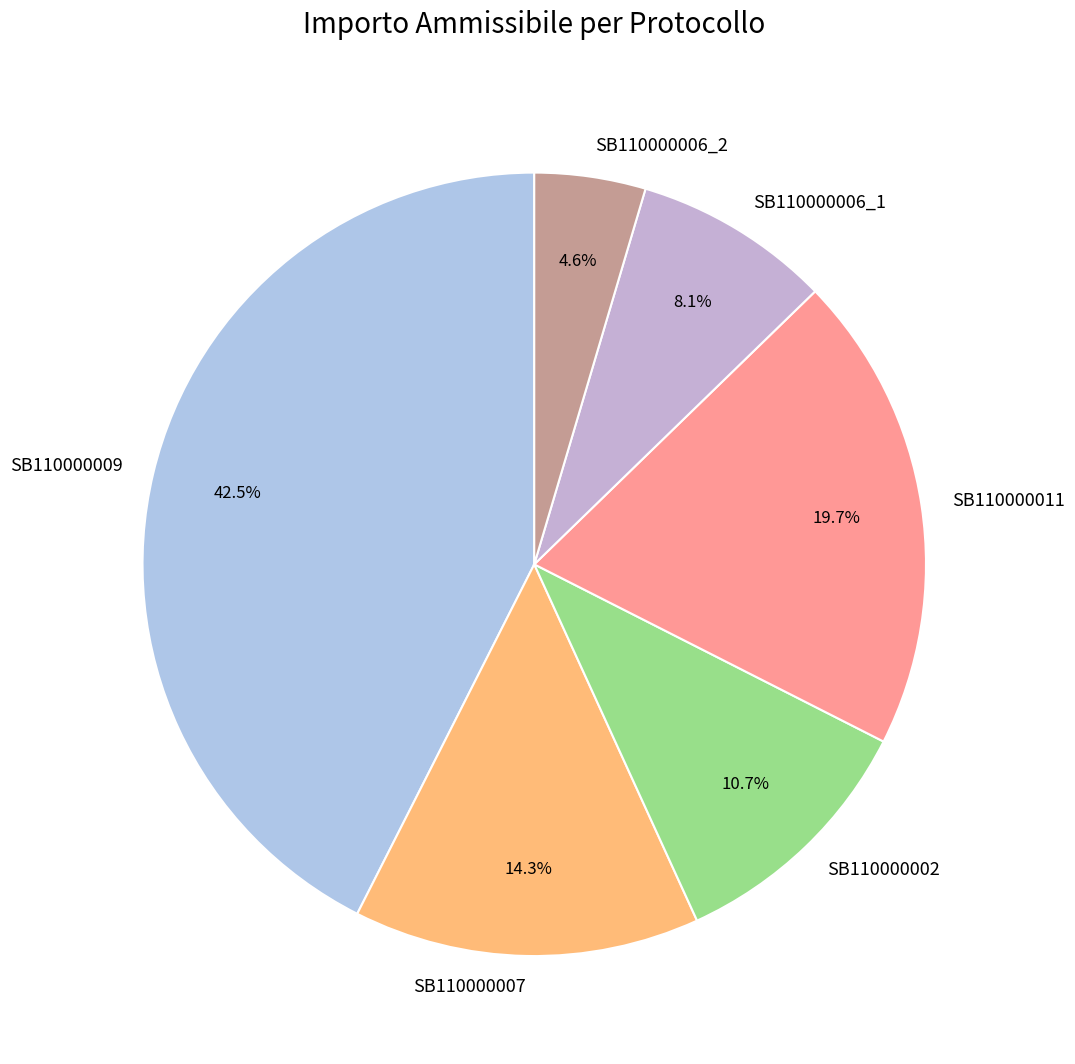

What is the ratio of the value at SB110000009 to the value at SB110000007?

3.0